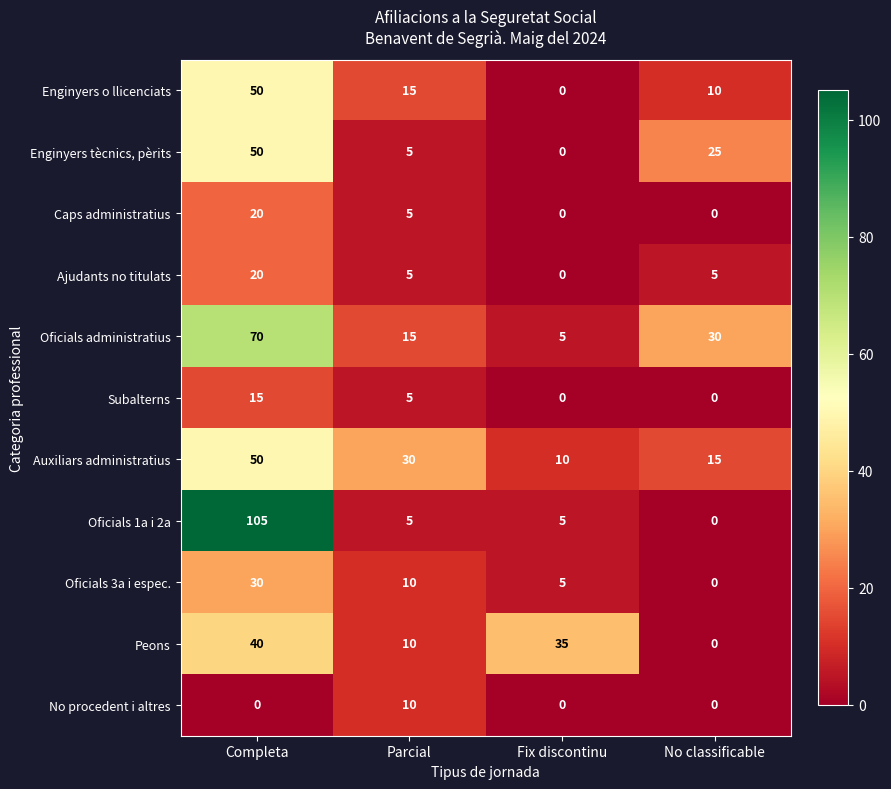

Which category has the highest value across all series?

Completa